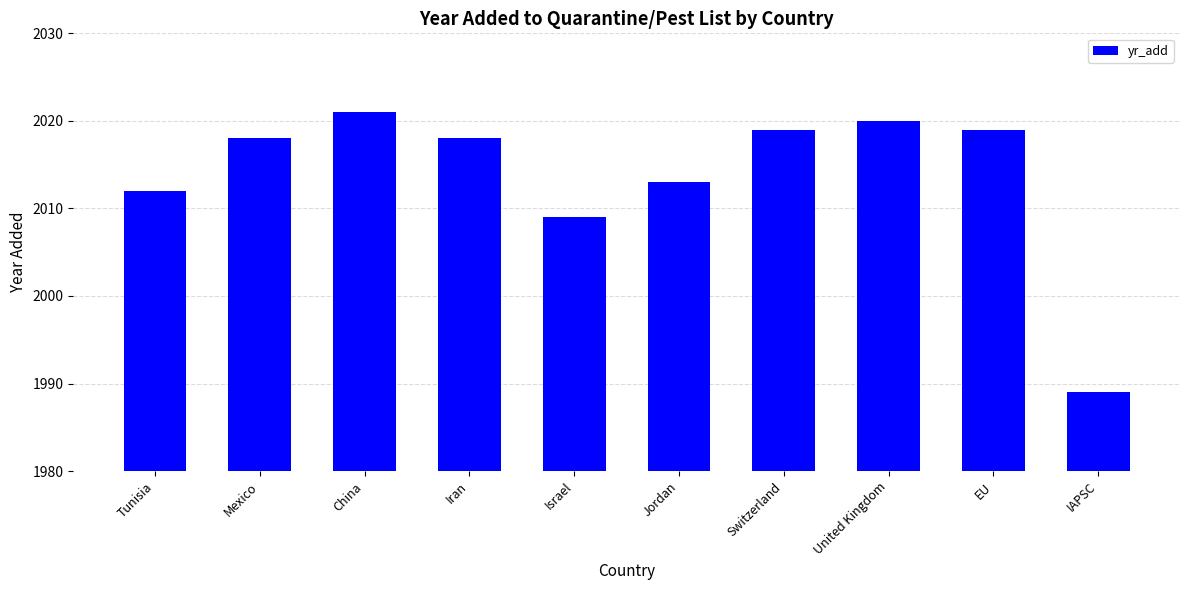

What is the change in value from China to IAPSC?

-32